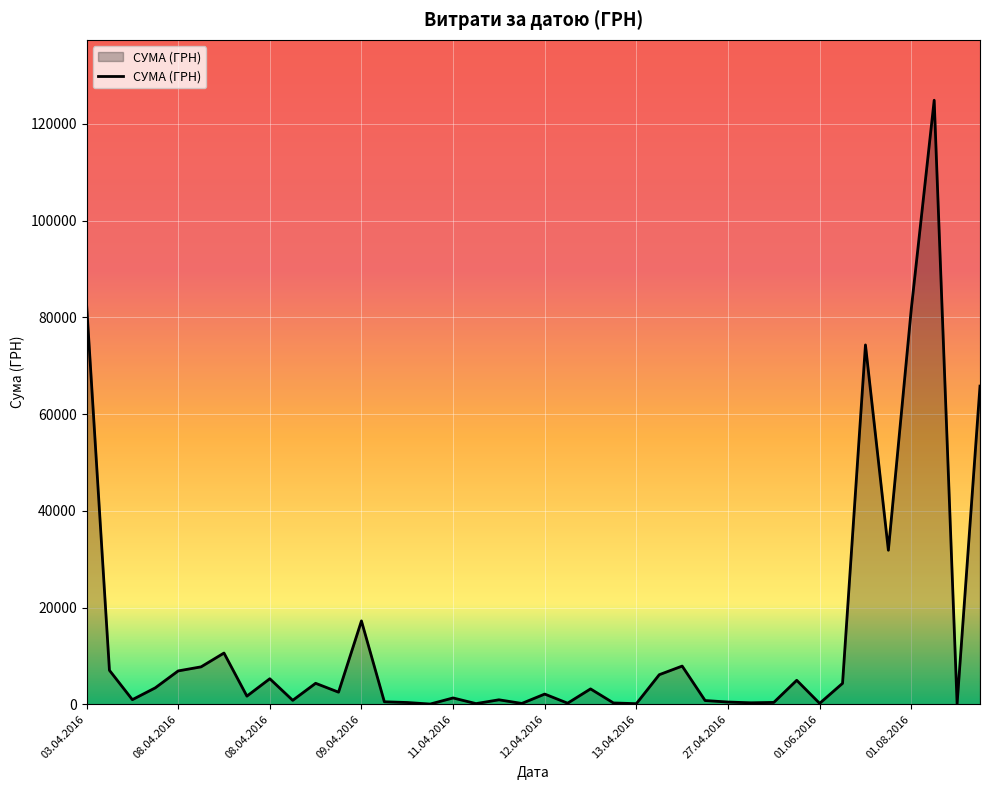

What is the difference between the maximum and minimum values?

124867.4